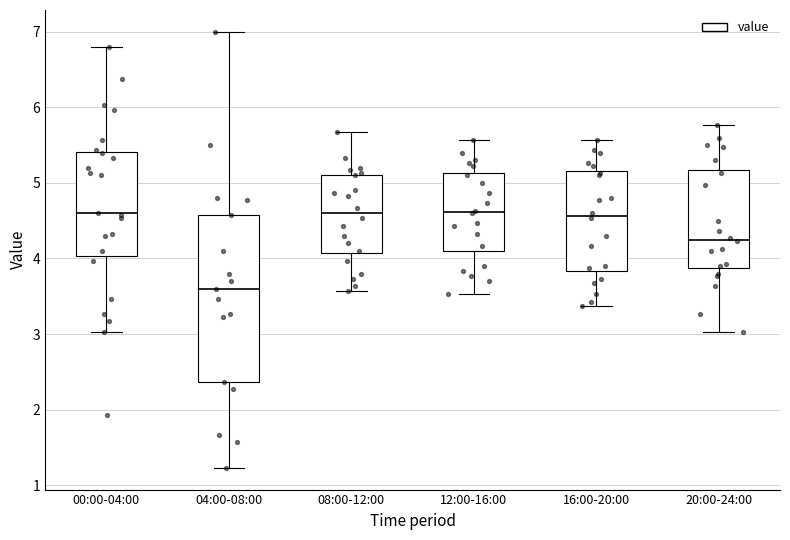

Comparing the boxes themselves (not the whiskers), which one is the tallest?

04:00-08:00